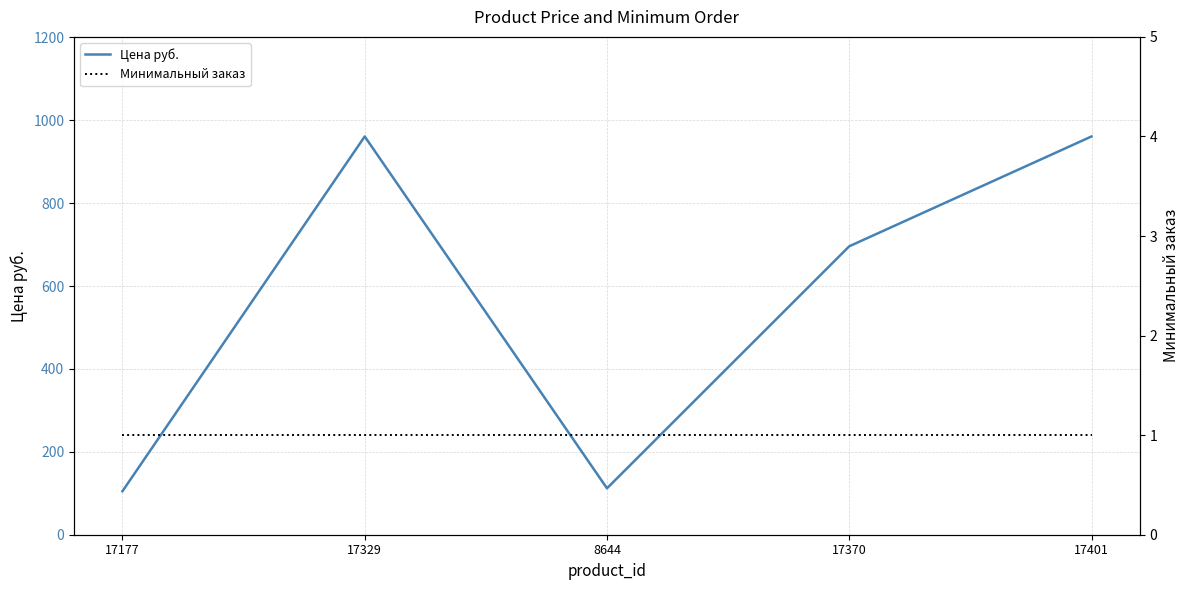

What position from the right is 17401?

1